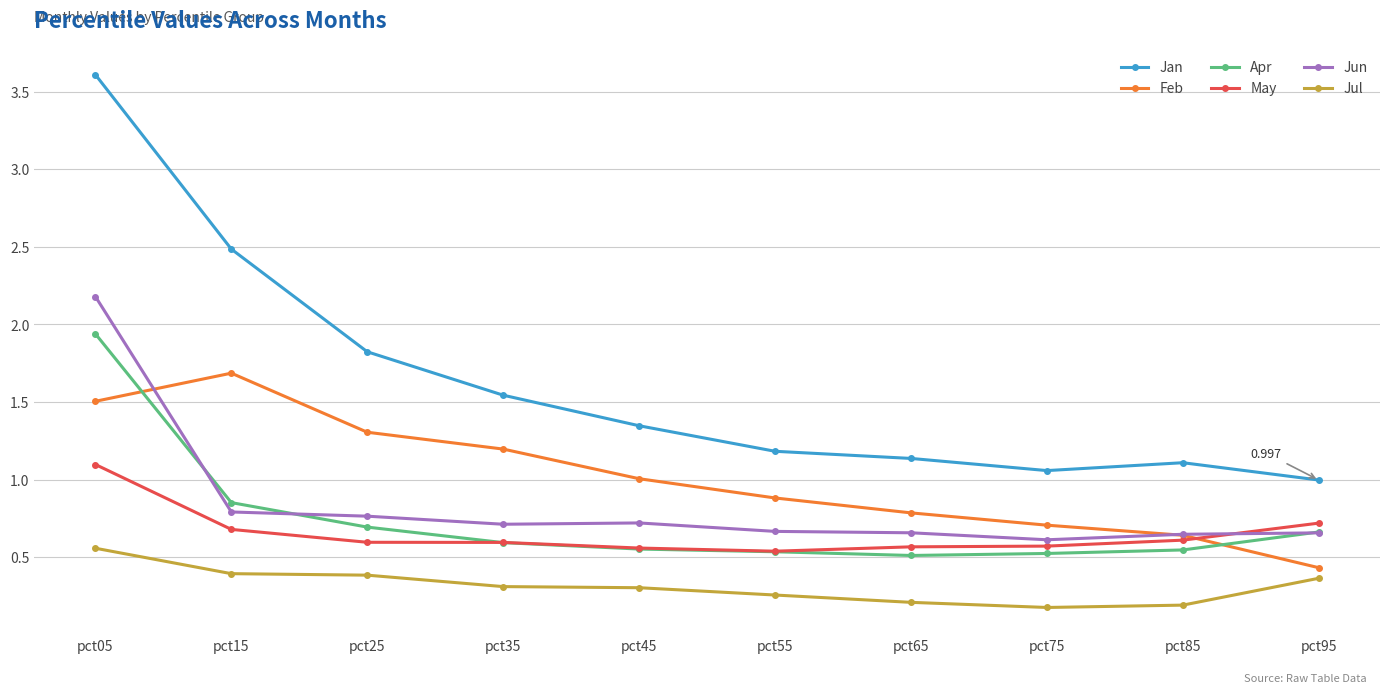

The Feb series shows 1.4 at pct65. True or false?

False